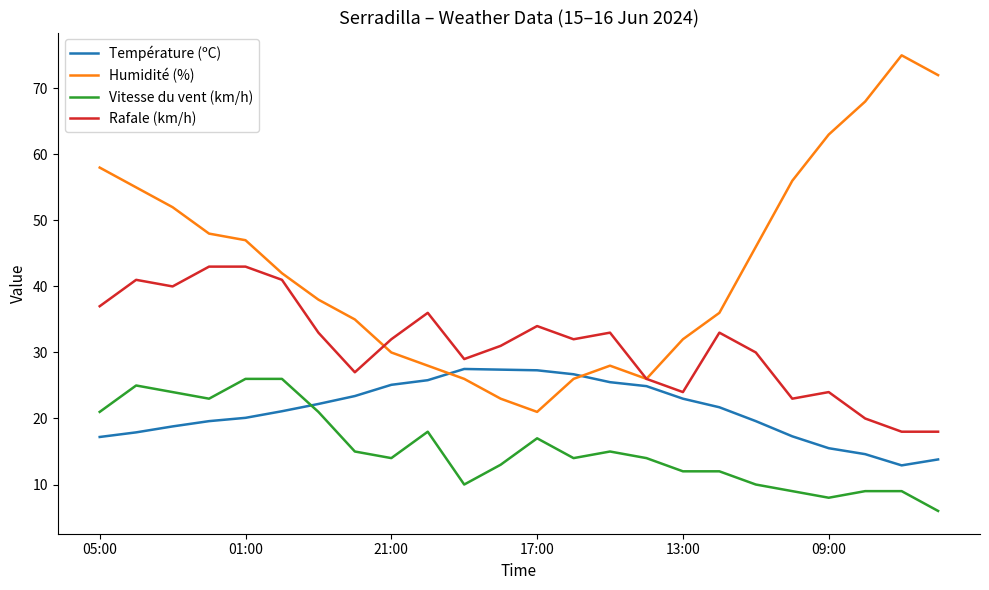

What are all the series names shown in the legend?

Température (ºC), Humidité (%), Vitesse du vent (km/h), Rafale (km/h)